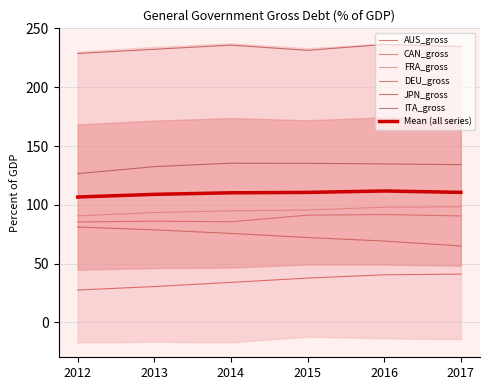

True or false: CAN_gross has more than 0 points higher than both neighbors.

True